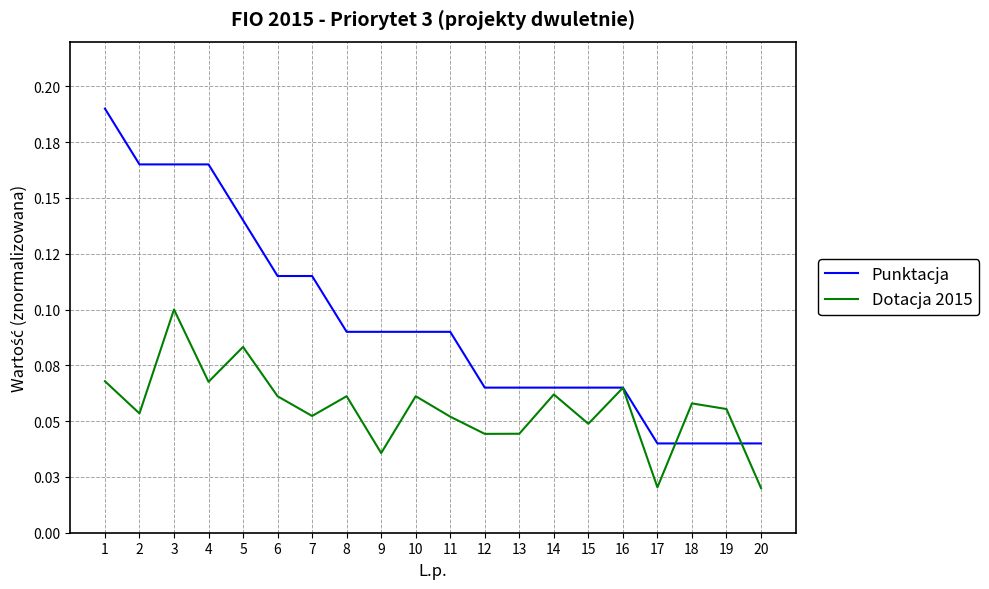

At how many categories does at least one series exceed 0?

20